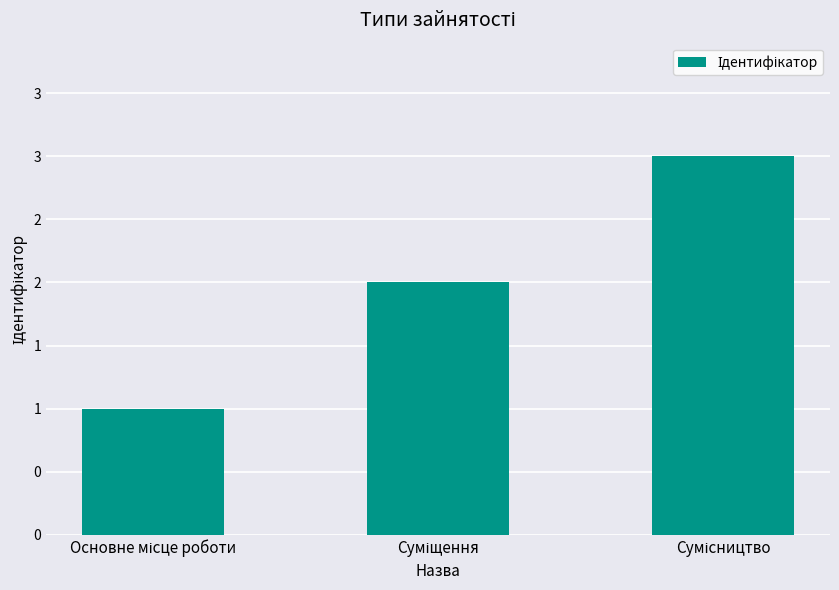

What is the greatest value displayed?

3